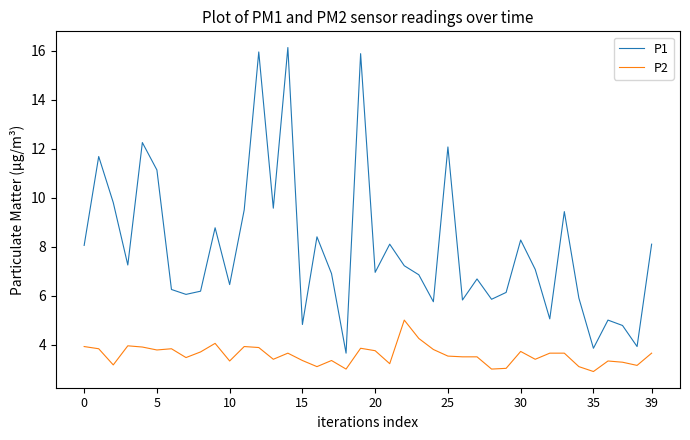

Which series has the largest total across all categories?

P1